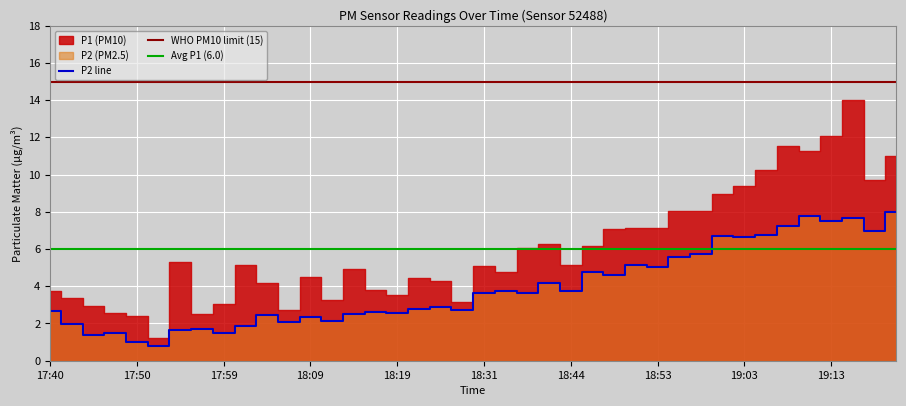

What is the change in value from 18:22 to 18:51?

+2.4